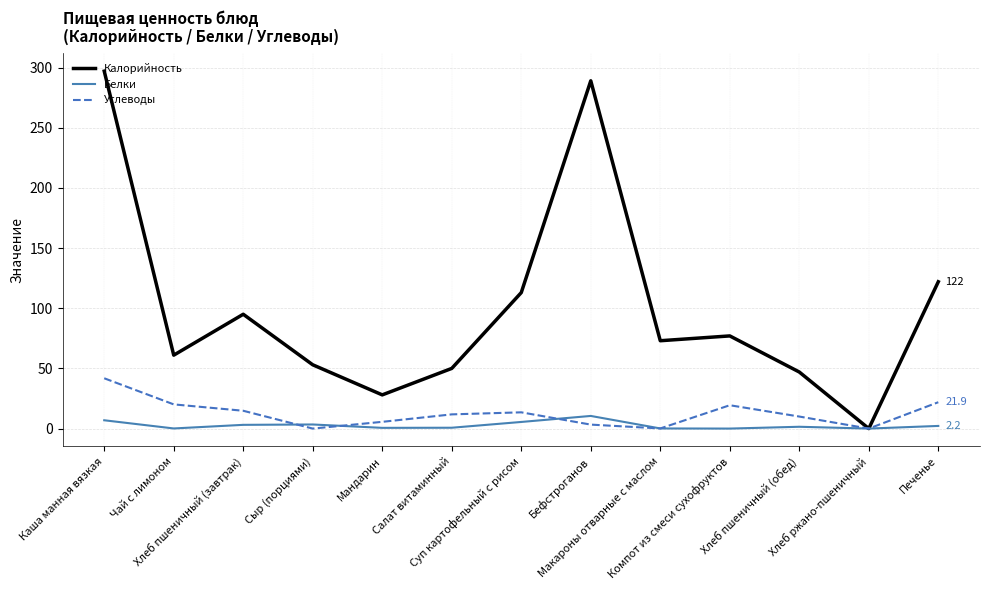

Which series has the largest total across all categories?

Калорийность